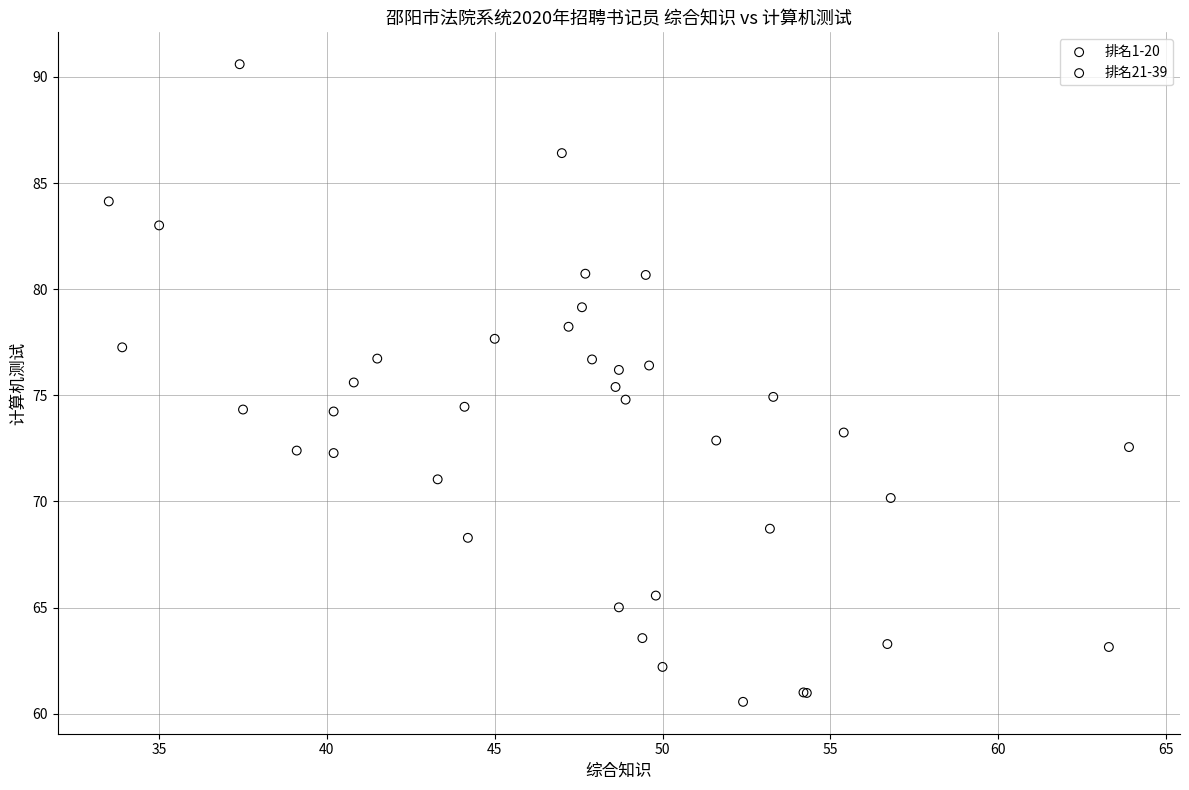

What are all the series names shown in the legend?

排名1-20, 排名21-39